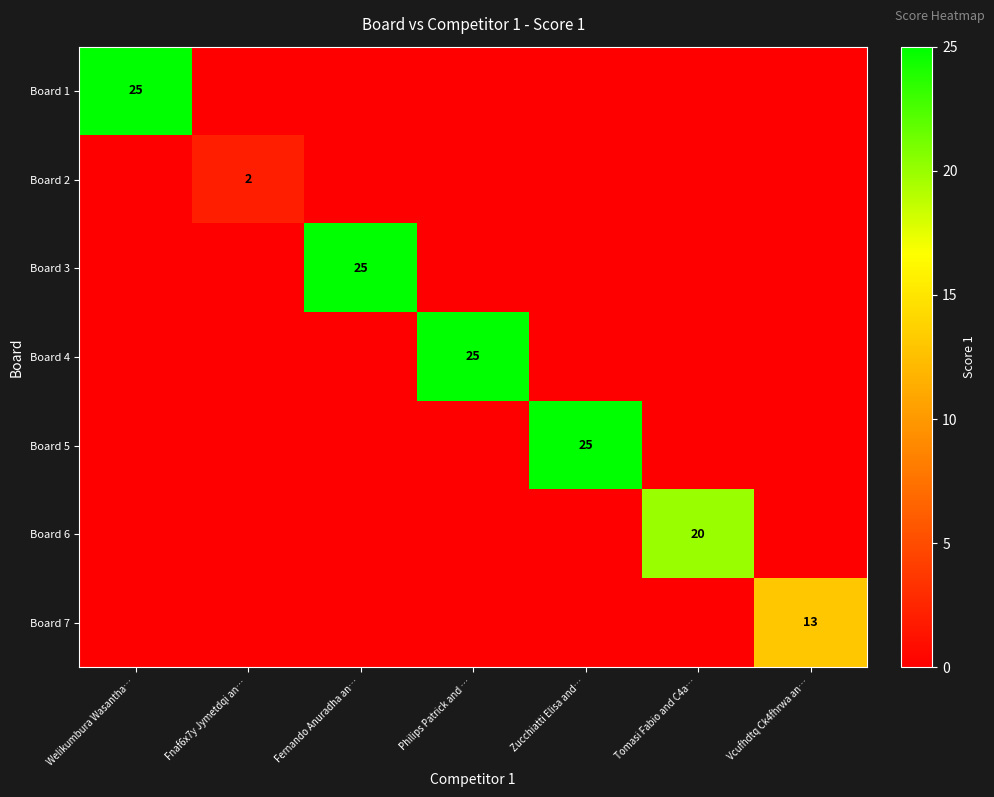

List the labels in order of Board 1 value, largest first.

Welikumbura Wasantha…, Fnaf6x7y Jymetdqi an…, Fernando Anuradha an…, Philips Patrick and …, Zucchiatti Elisa and…, Tomasi Fabio and C4a…, Vcufhdtq Ck4fhrwa an…